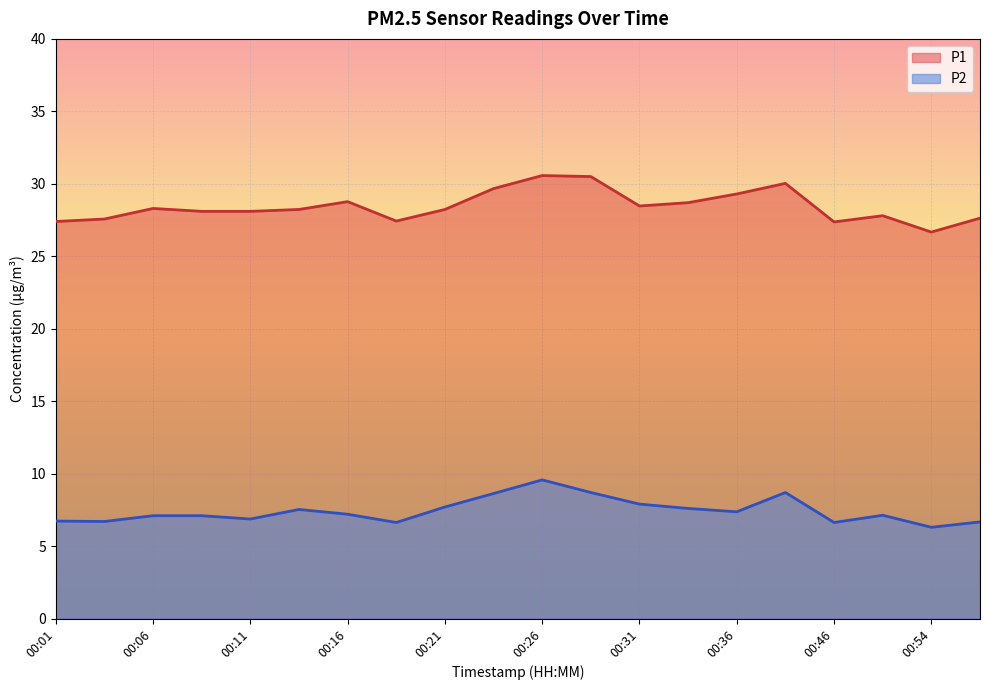

Which series has the largest total across all categories?

P1